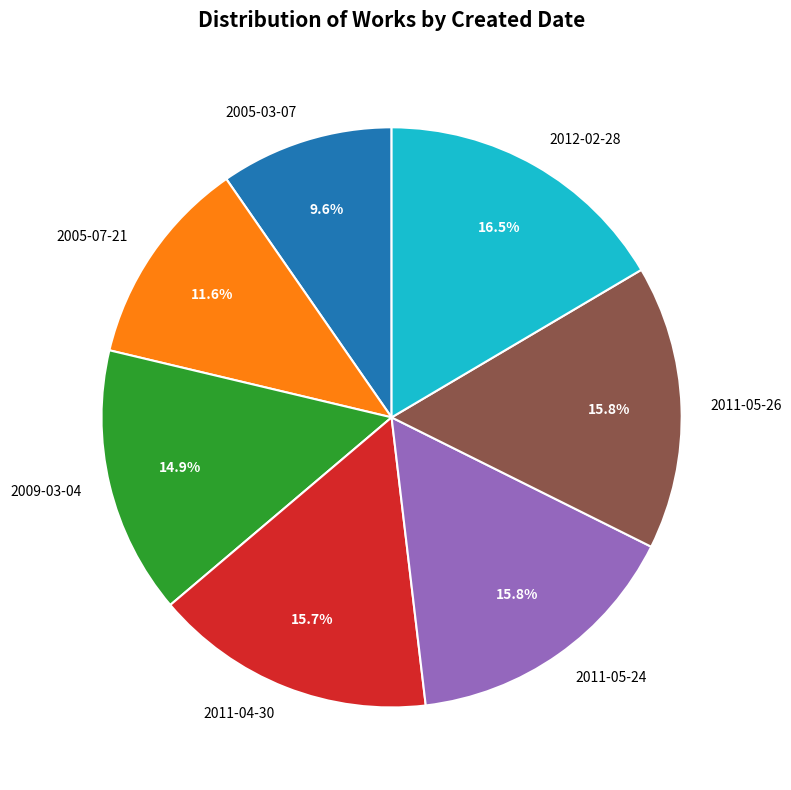

Which slice is the largest?

2012-02-28